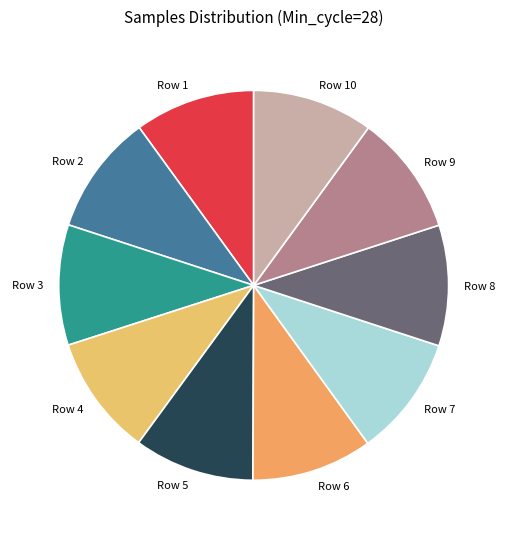

The Row 6 slice represents 10% of the pie. True or false?

True